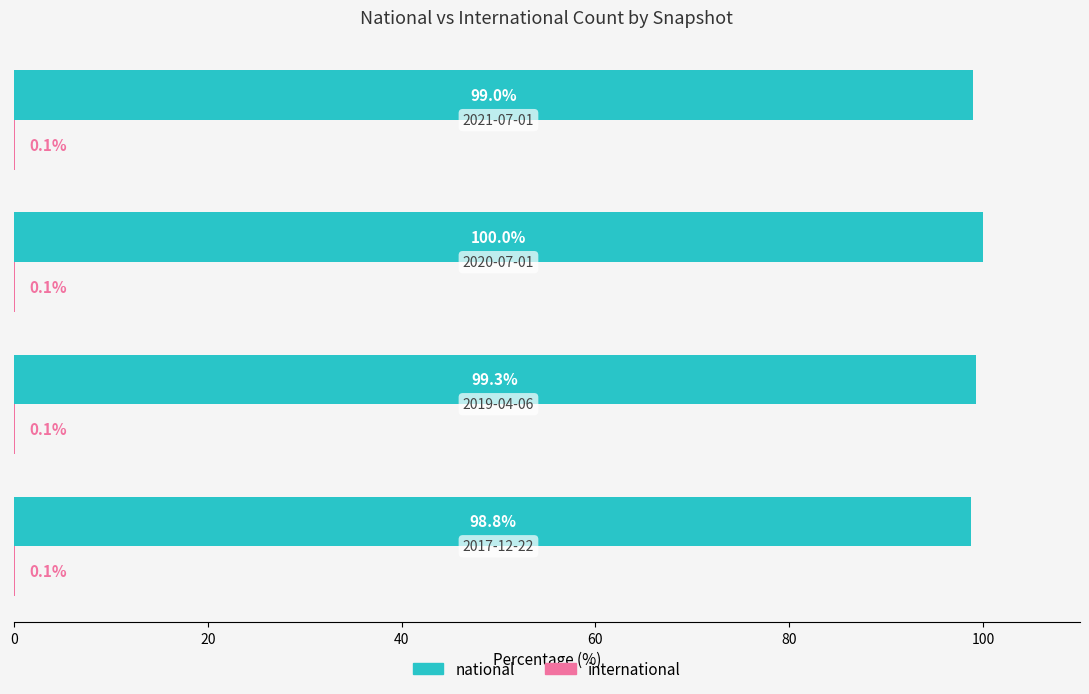

Which series has the largest total across all categories?

national